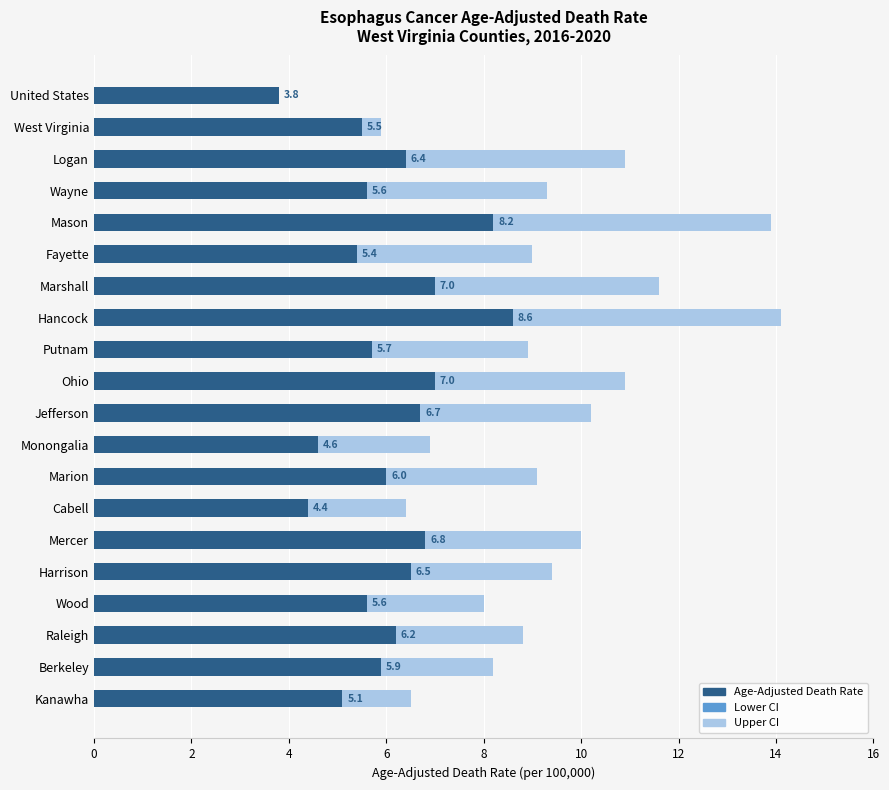

Which series has the largest total across all categories?

Upper CI (Rate)